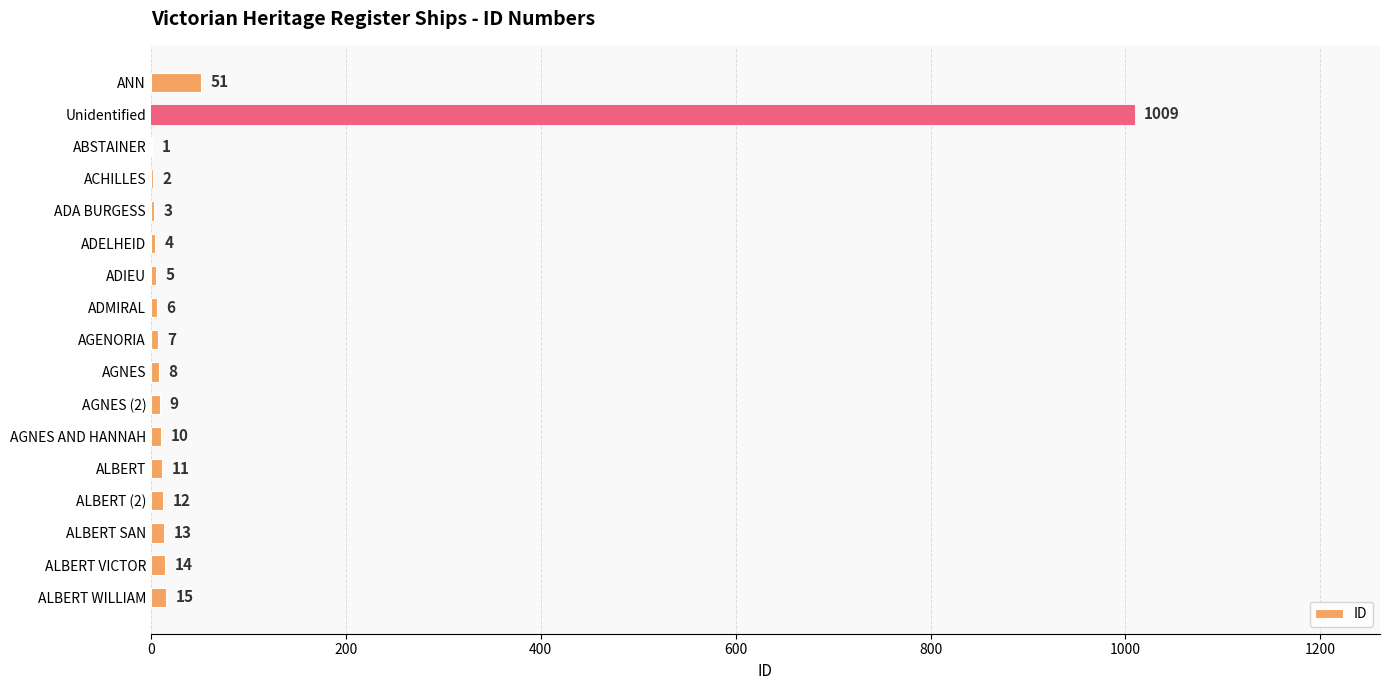

The chart shows a value of 1 at ABSTAINER. True or false?

True